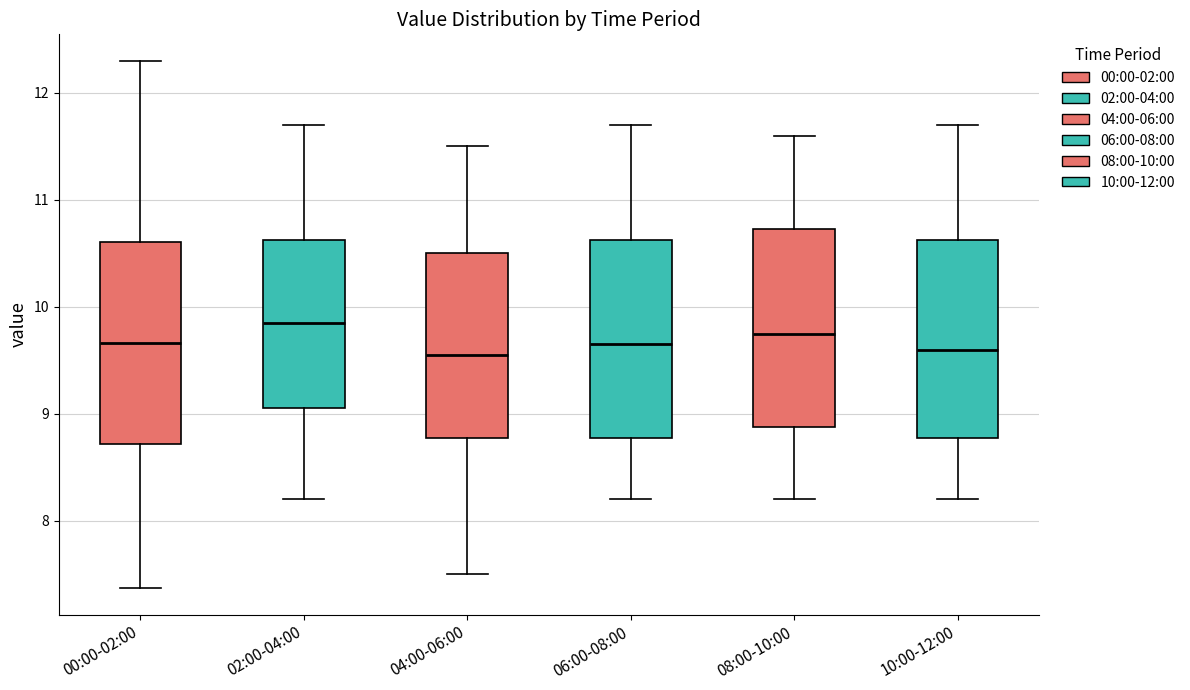

Reading left to right, transcribe this box plot: for each box, give where its median line is, the range the box spans, and where its two whiskers end, as read against the y-axis. The values are not printed on the chart, so give them approximately, as read against the axis.

00:00-02:00: median 9.7, box 8.7 to 10.6, whiskers 7.4 to 12.3
02:00-04:00: median 9.9, box 9.1 to 10.6, whiskers 8.2 to 11.7
04:00-06:00: median 9.6, box 8.8 to 10.5, whiskers 7.5 to 11.5
06:00-08:00: median 9.7, box 8.8 to 10.6, whiskers 8.2 to 11.7
08:00-10:00: median 9.8, box 8.9 to 10.7, whiskers 8.2 to 11.6
10:00-12:00: median 9.6, box 8.8 to 10.6, whiskers 8.2 to 11.7